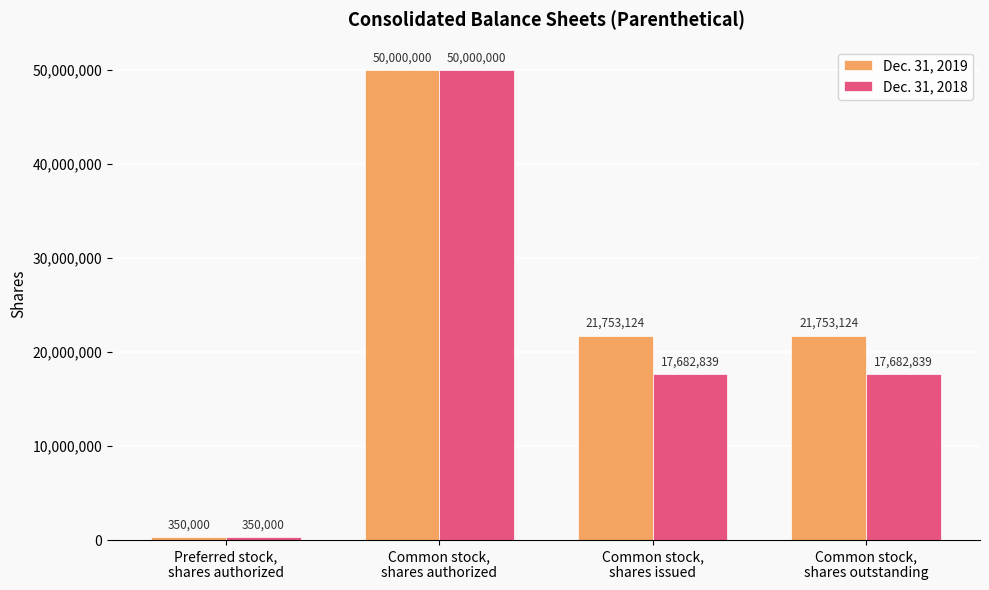

Rank the series by their average value, from highest to lowest.

Dec. 31, 2019, Dec. 31, 2018